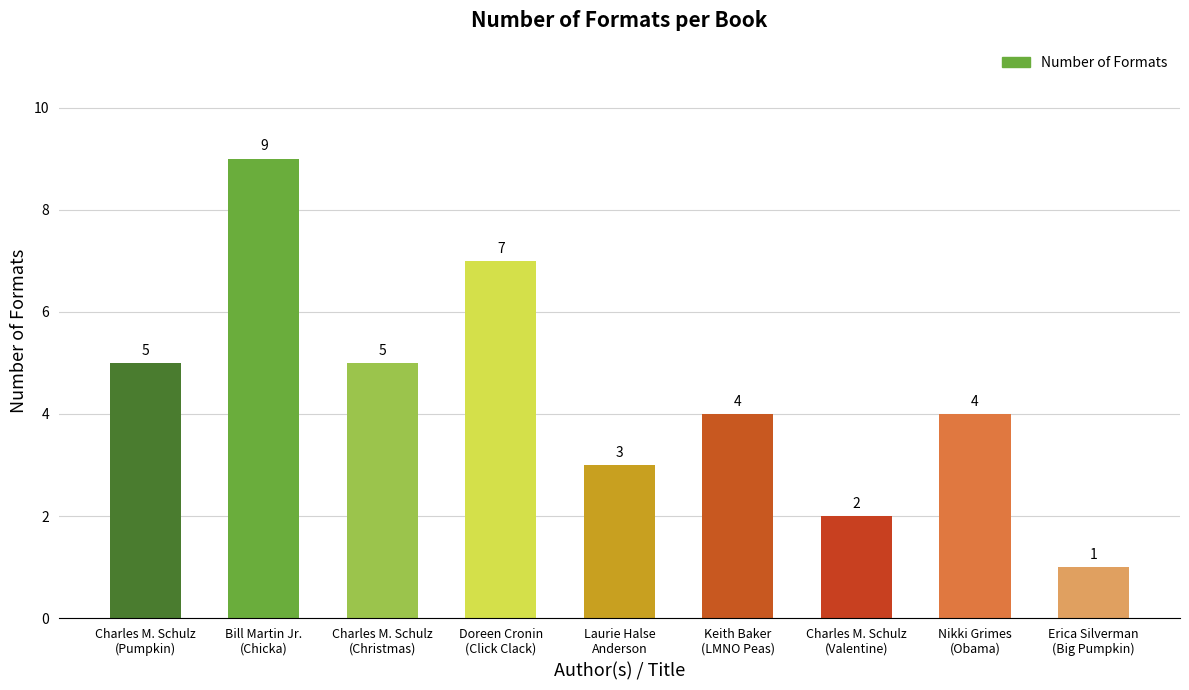

What is the value of the 4th bar from the left?

7